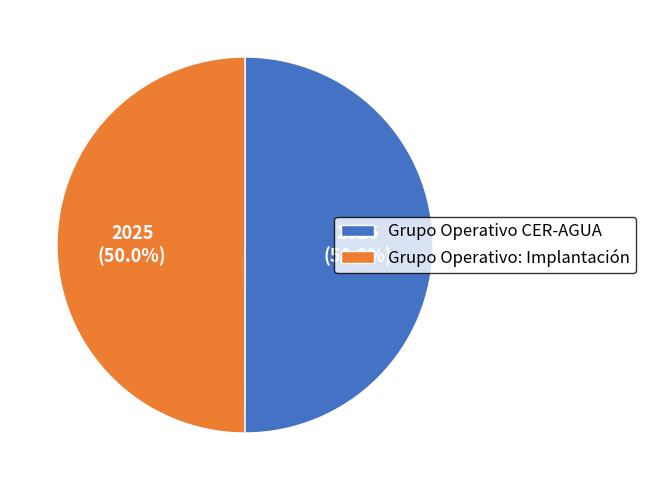

To the nearest percent, what portion does Grupo Operativo: Implantación represent?

50%